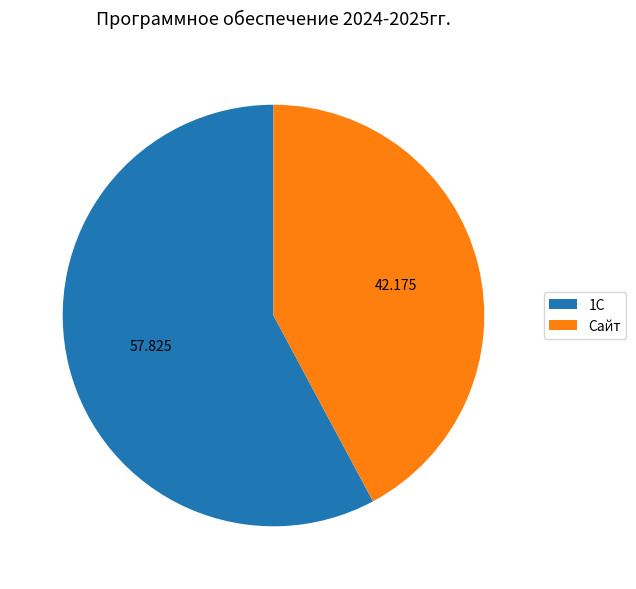

Does 1С represent more than half of the total?

Yes